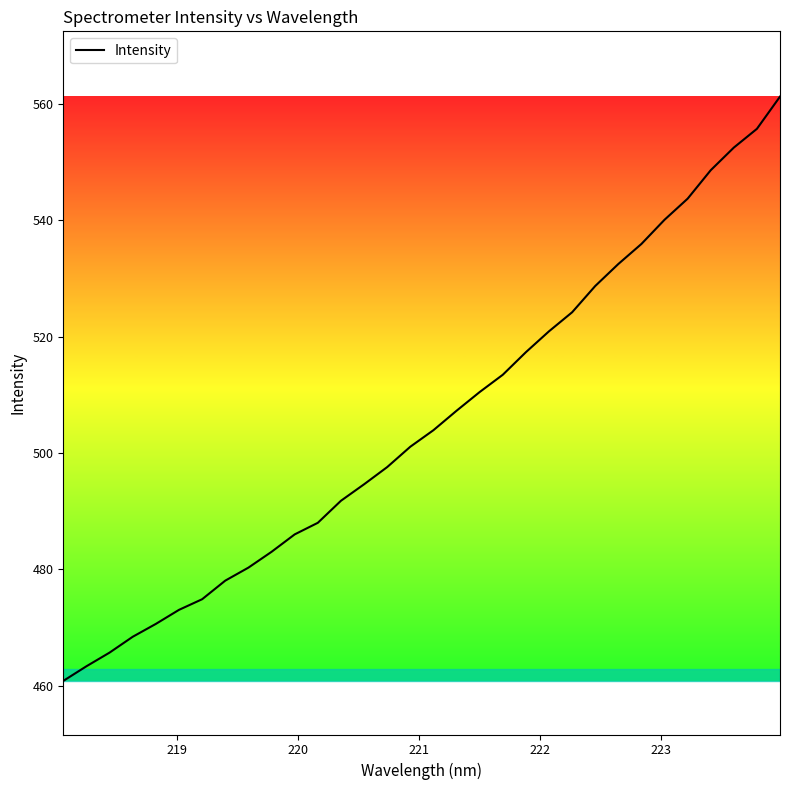

Reading left to right, extract all data points from this chart.

460.8	463.3	465.7	468.4	470.6	473.0	474.9	478.1	480.3	483.0	486.0	488.0	491.8	494.6	497.6	501.1	503.9	507.3	510.5	513.5	517.4	520.9	524.2	528.7	532.5	536.0	540.1	543.7	548.6	552.5	555.8	561.3